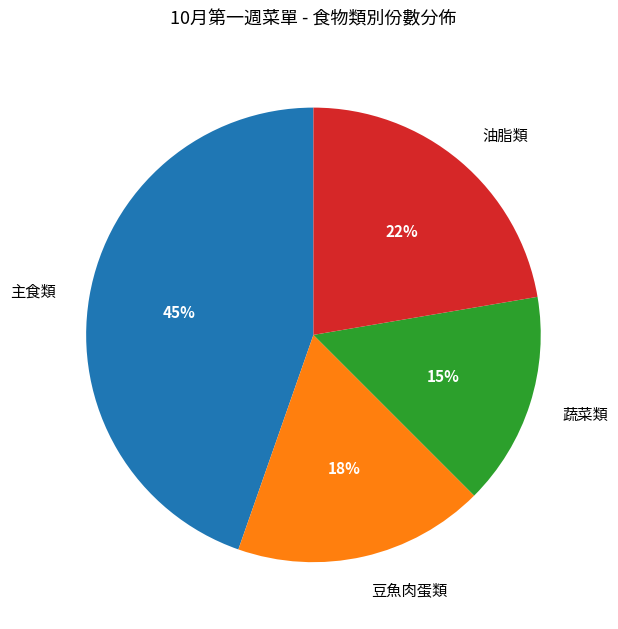

Count the number of slices in the pie.

4